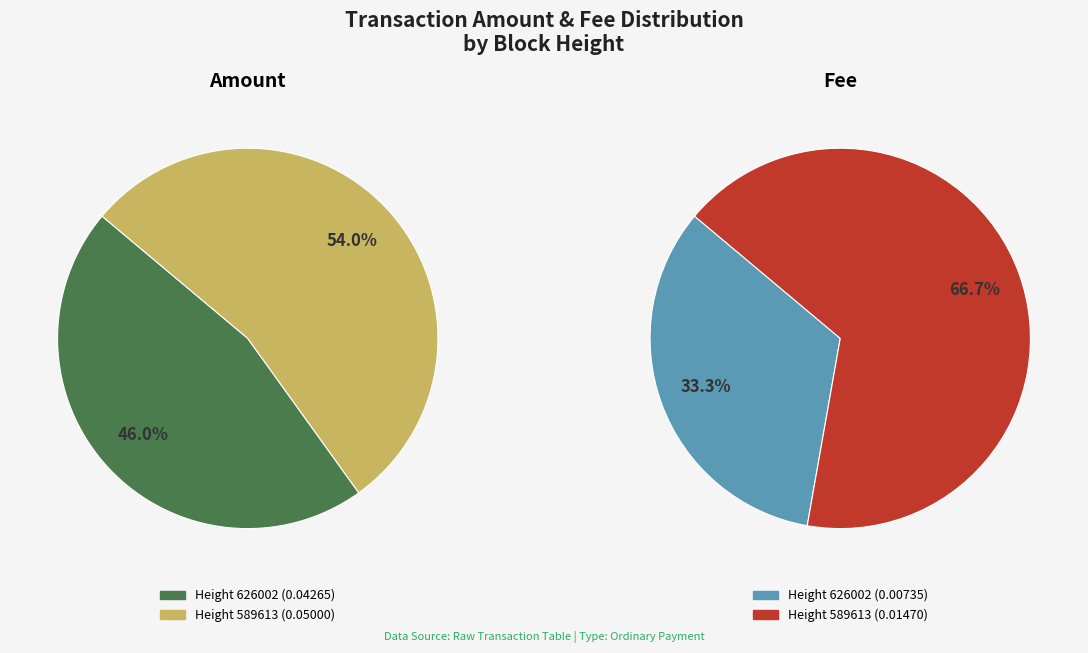

How many slices are in this pie chart?

2